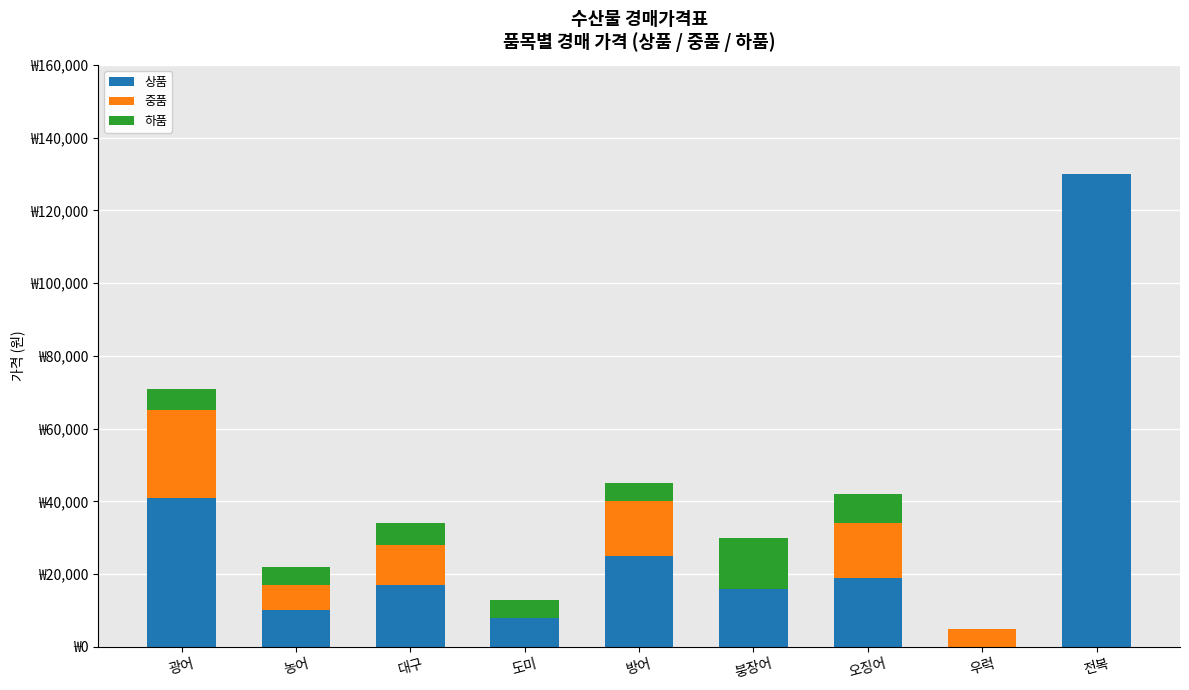

Are the bars horizontal?

No